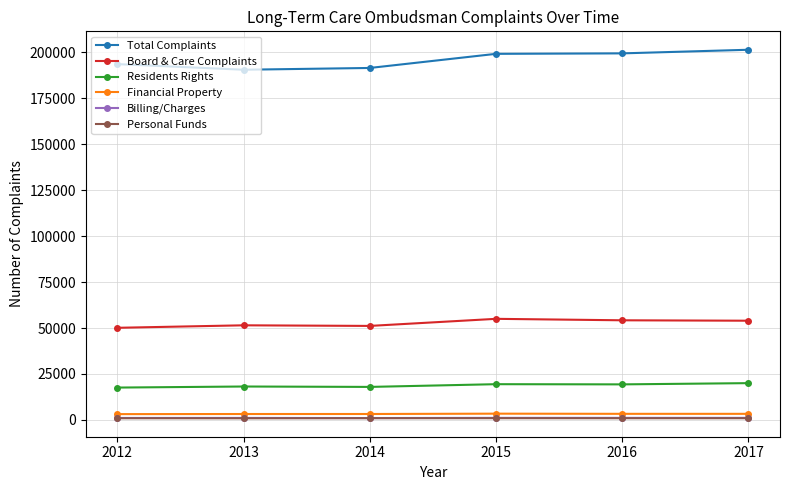

Is it true that Residents Rights equals 29423 at 2013?

False